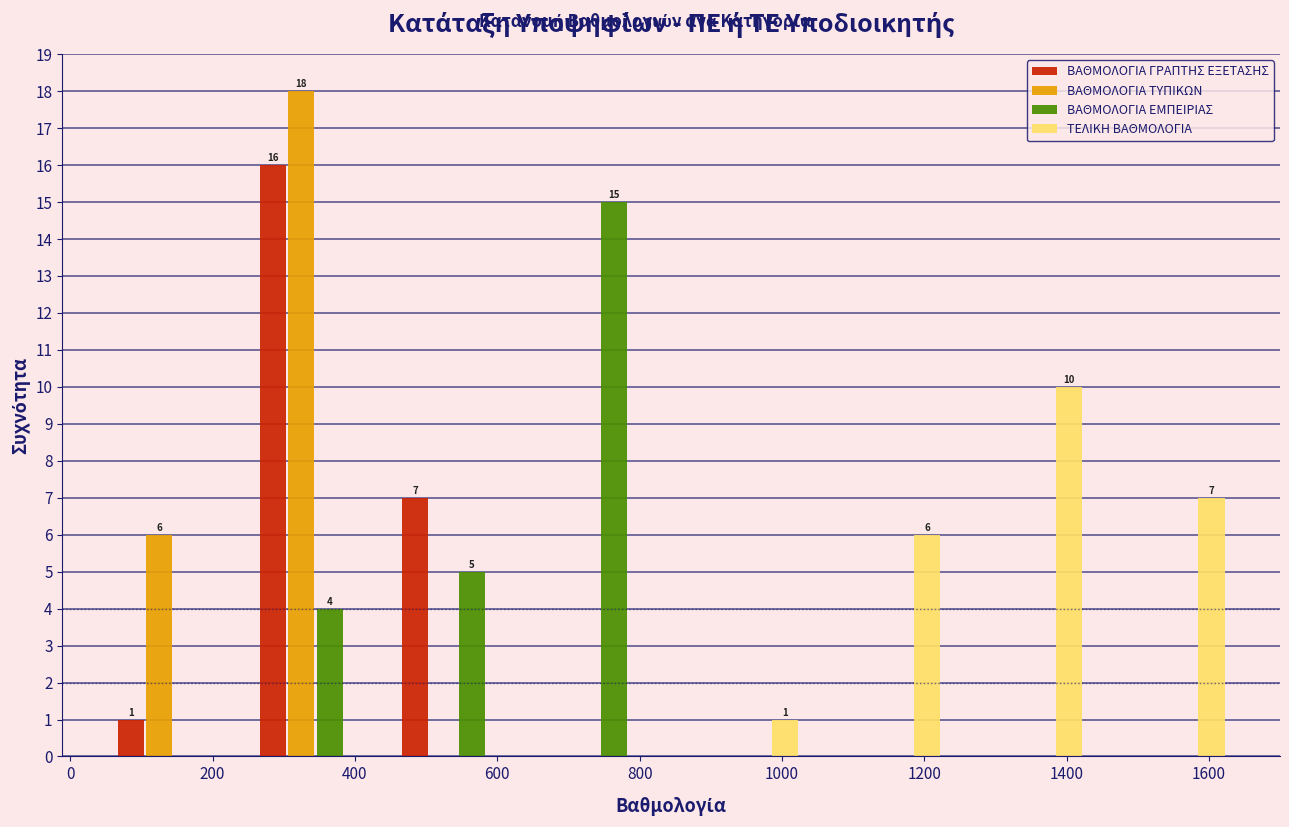

In the ΒΑΘΜΟΛΟΓΙΑ ΤΥΠΙΚΩΝ series, which range on the x-axis has the tallest bar?

240 to 440